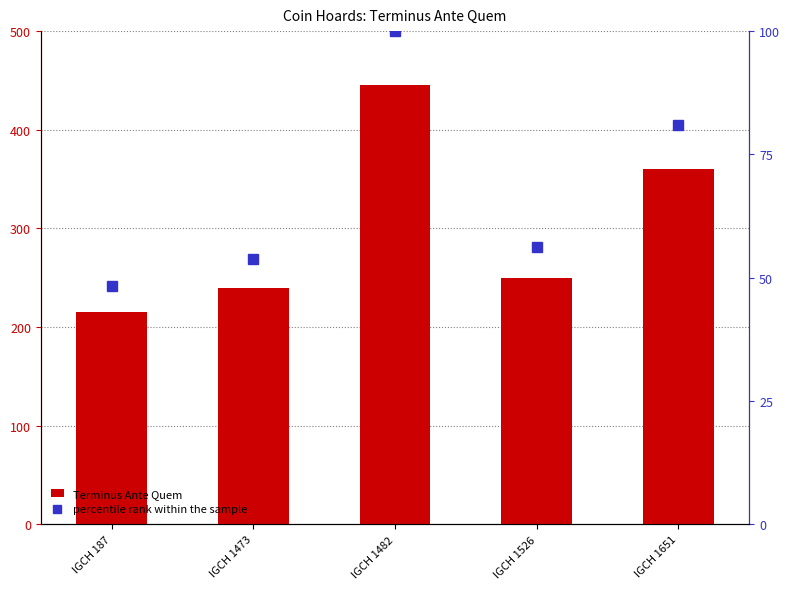

At which label does Terminus Ante Quem reach its minimum?

IGCH 187